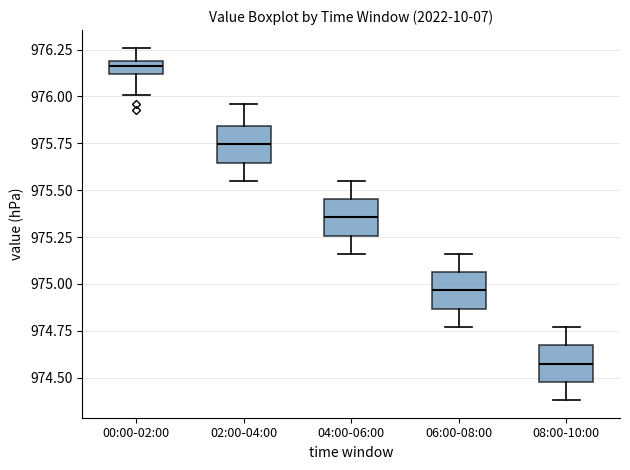

Which box's median line is the lowest?

08:00-10:00